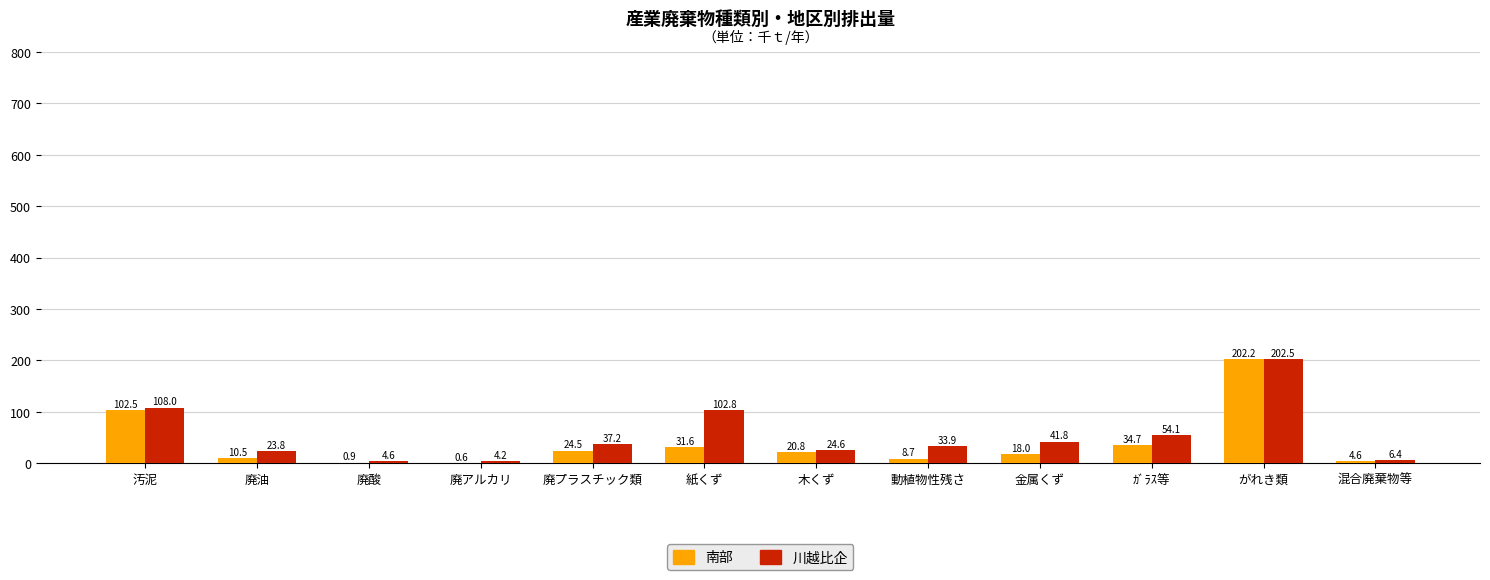

What is the sum of all 南部 values?

459.6